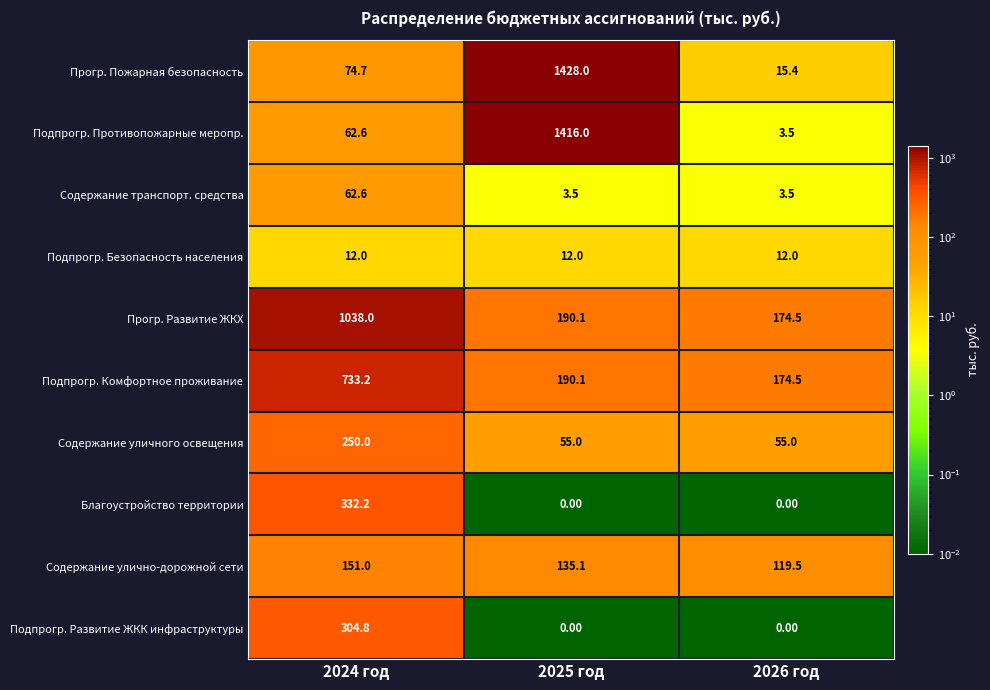

Is the value of Прогр. Пожарная безопасность at 2024 год greater than the value of Подпрогр. Безопасность населения at 2026 год?

Yes